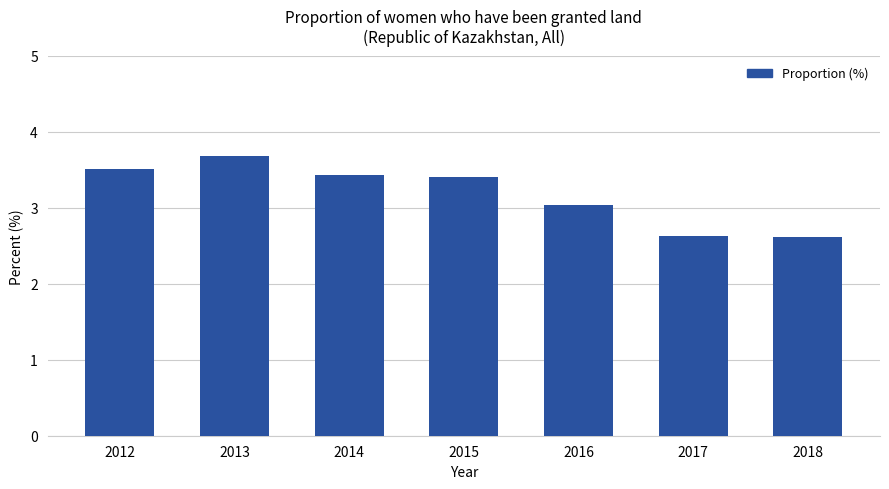

Reading right to left, list all the values displayed in this chart.

2.6	2.6	3.0	3.4	3.4	3.7	3.5